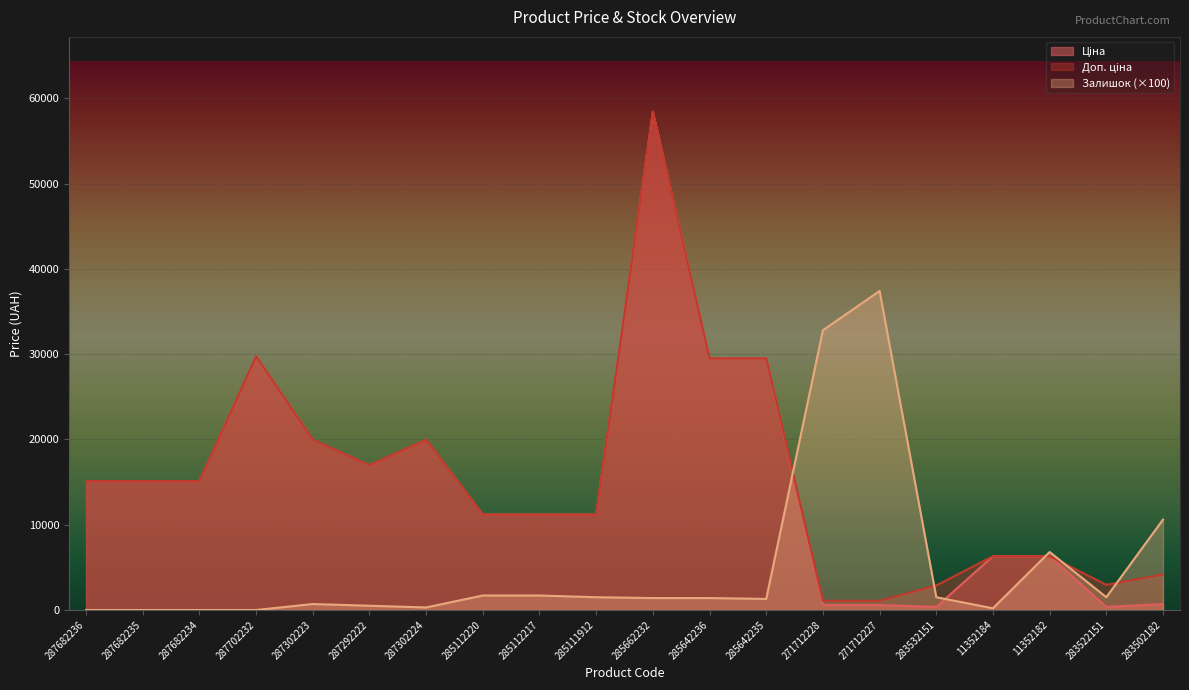

How many lines are shown in the chart?

3